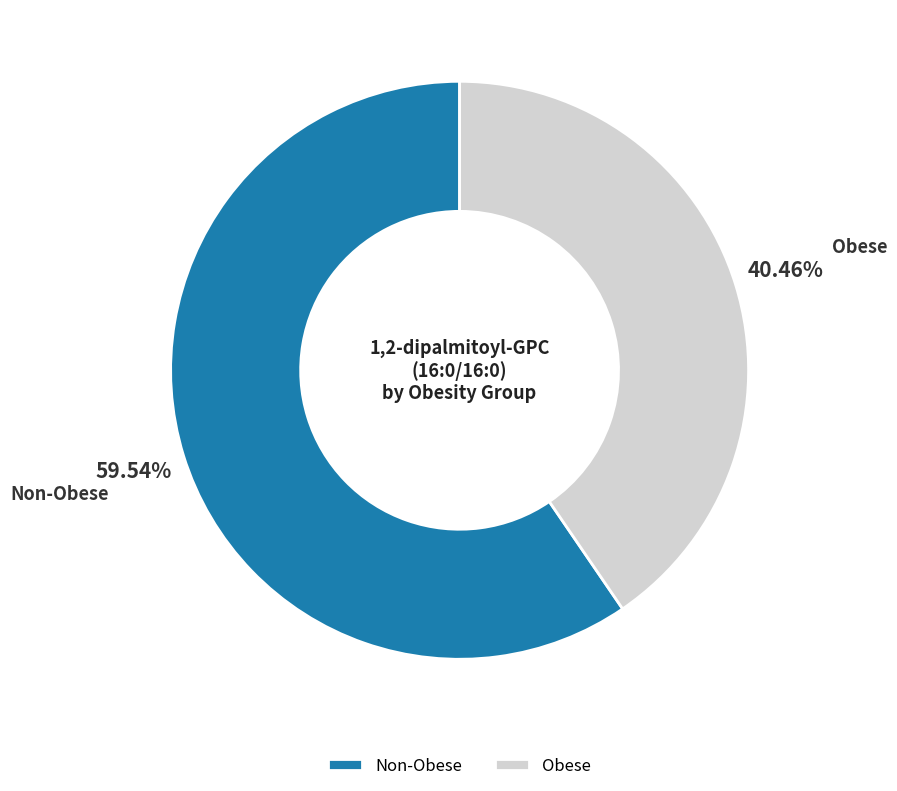

Count the number of slices in the pie.

2